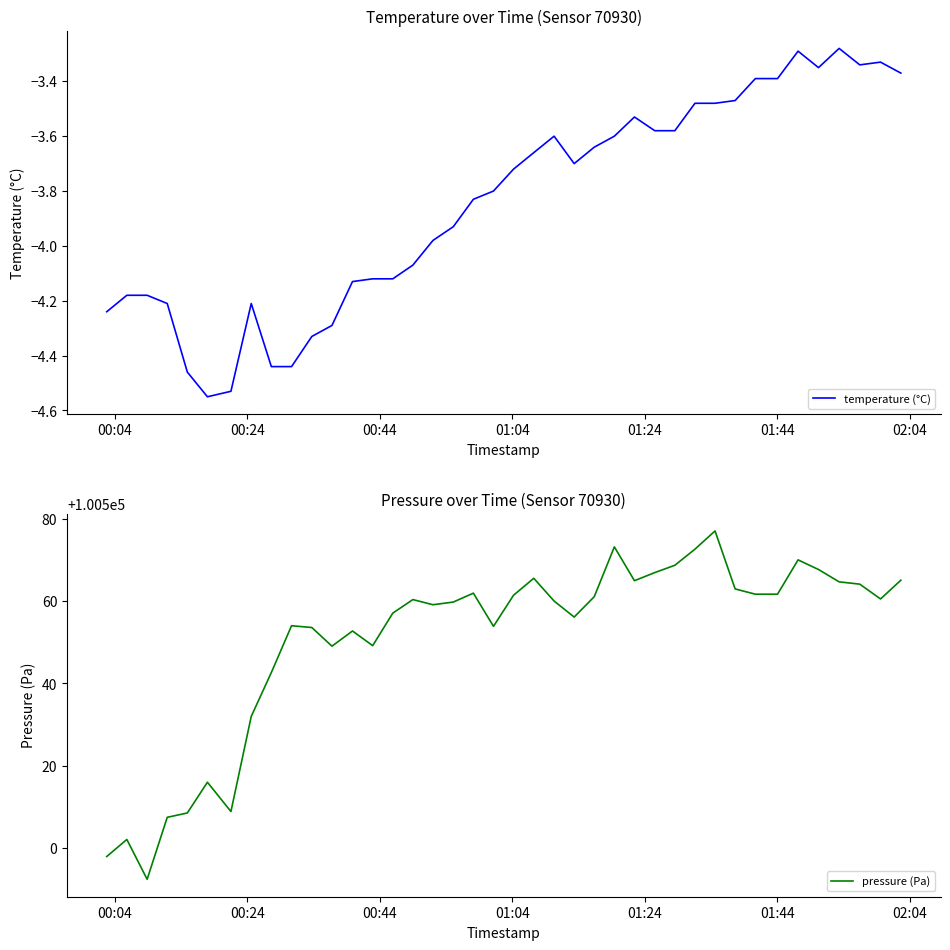

At how many categories does at least one series exceed 71297?

40